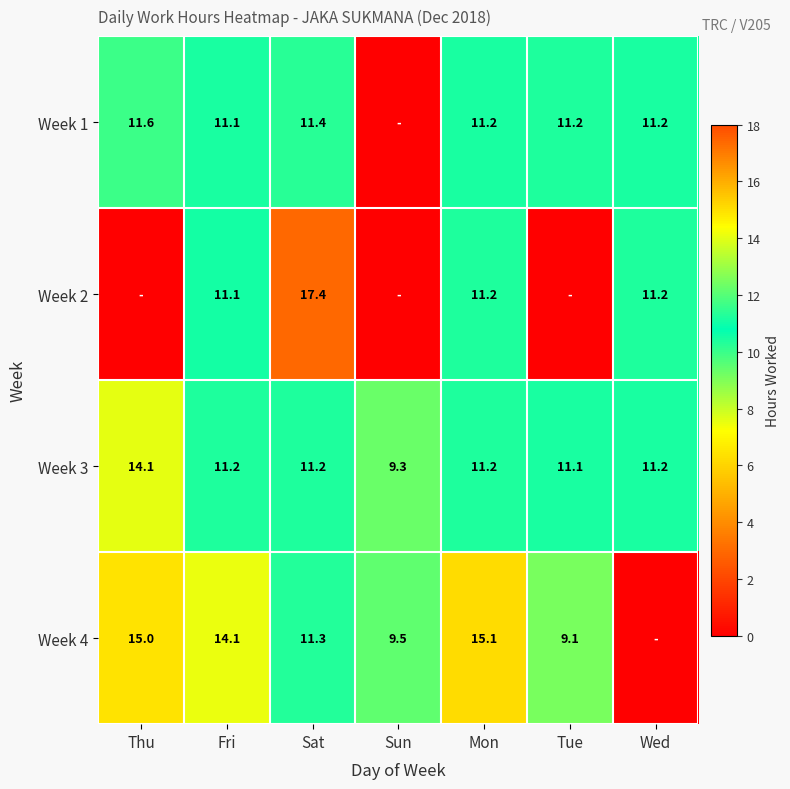

The Week 2 series shows 11.2 at Mon. True or false?

True